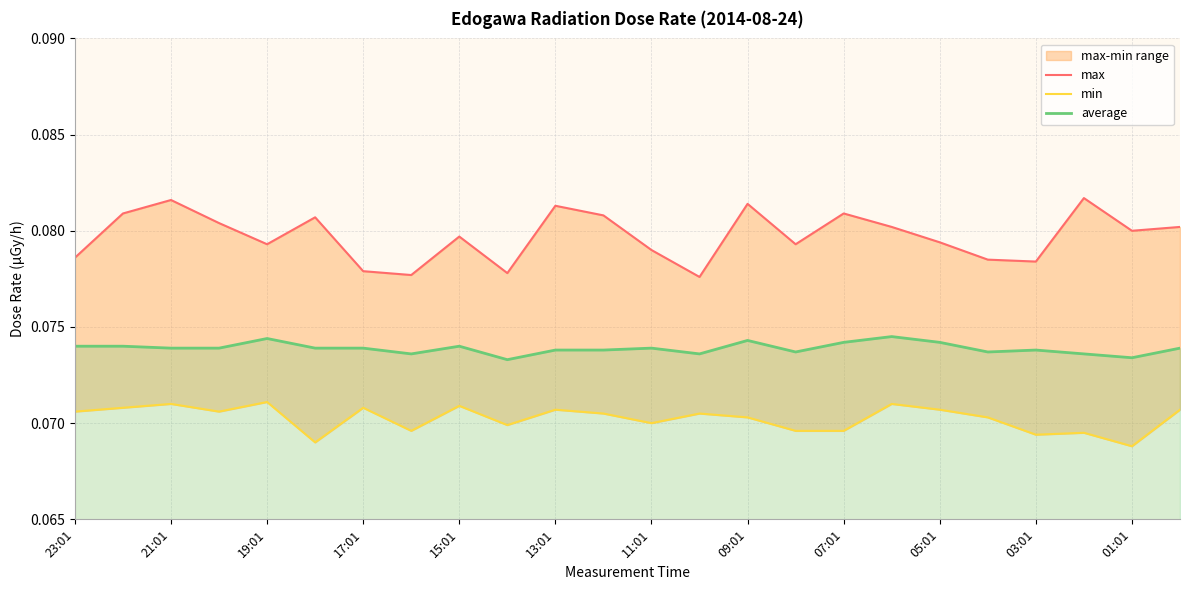

What position from the right is 17:01?

21